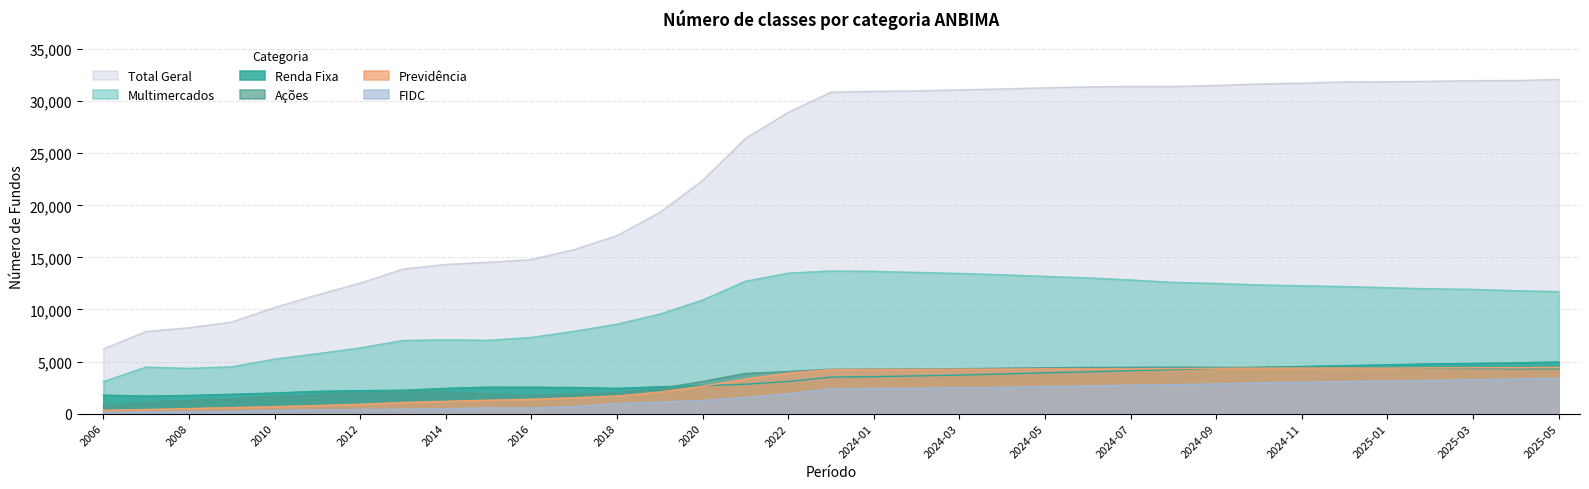

Reading right to left, extract all data points from this chart.

Renda Fixa: 4965	4877	4819	4771	4688	4611	4524	4449	4332	4222	4121	4009	3914	3803	3696	3619	3543	3503	3085	2816	2679	2577	2428	2504	2534	2541	2424	2240	2204	2140	1978	1855	1747	1685	1773
Multimercados: 11712	11808	11936	11986	12092	12204	12275	12361	12503	12604	12839	13033	13179	13335	13461	13563	13661	13700	13489	12714	10909	9558	8587	7909	7317	7042	7084	7025	6307	5755	5236	4498	4347	4466	3073
Previdência: 4433	4417	4402	4396	4365	4377	4372	4364	4342	4317	4295	4291	4293	4272	4267	4249	4243	4226	3888	3332	2632	2067	1690	1522	1377	1287	1176	1071	898	775	670	571	485	392	321
FIDC: 3399	3322	3248	3182	3135	3077	3016	2960	2847	2785	2723	2659	2597	2522	2476	2435	2414	2387	1919	1547	1260	1104	969	672	543	553	464	425	392	375	310	223	189	150	115
Ações: 4280	4279	4314	4362	4390	4415	4427	4436	4443	4463	4444	4439	4396	4357	4313	4284	4270	4256	4040	3856	3084	2408	2017	1857	1760	1898	2069	2129	1963	1785	1654	1397	1264	1036	741
Total Geral: 32103	31994	31982	31919	31875	31867	31743	31666	31522	31423	31426	31383	31297	31186	31098	31003	30961	30884	28932	26437	22399	19324	17101	15758	14799	14537	14332	13882	12537	11405	10196	8798	8248	7892	6210